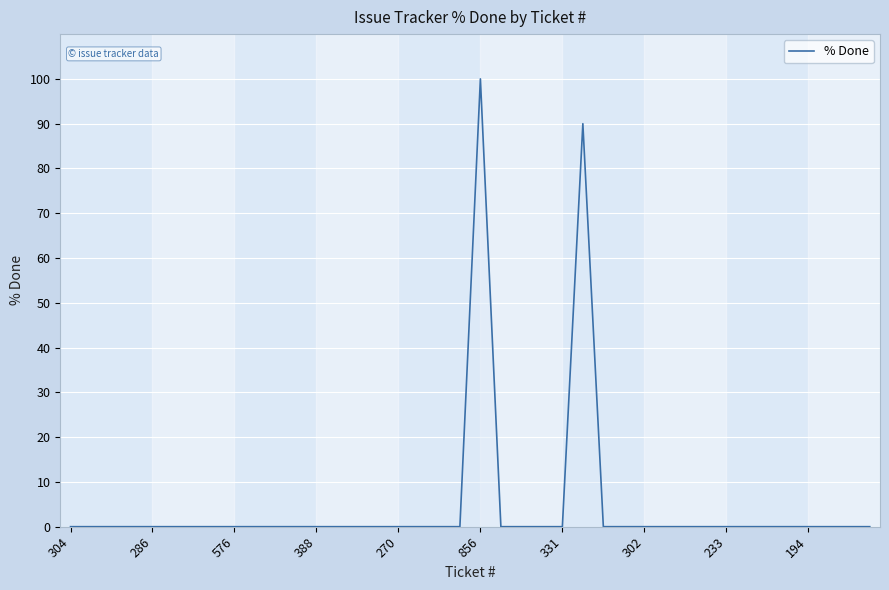

What is the greatest value displayed?

100